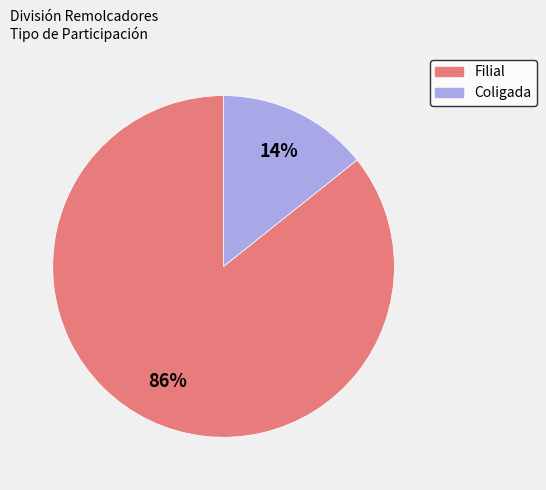

How many slices are in this pie chart?

2